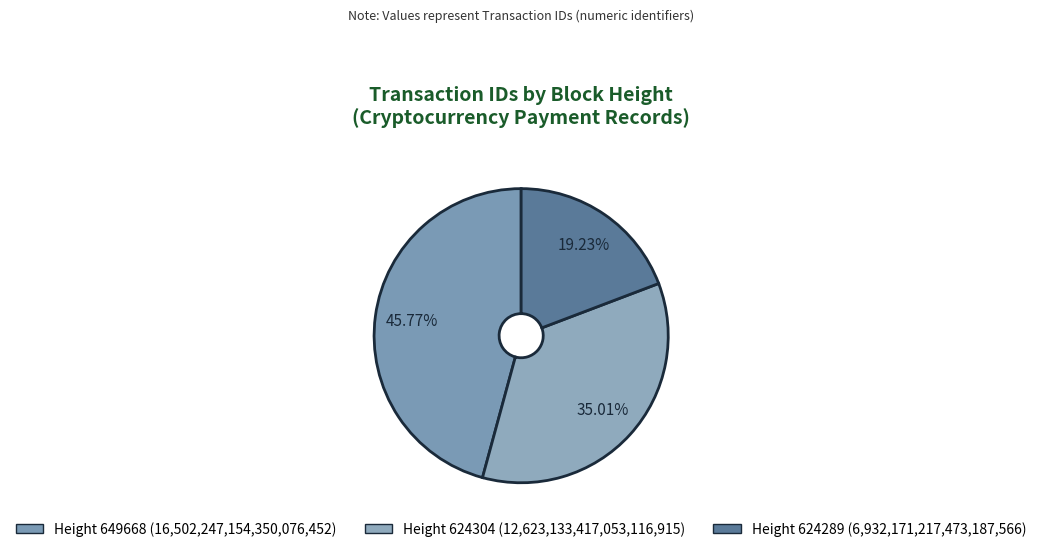

How many slices are in this pie chart?

3